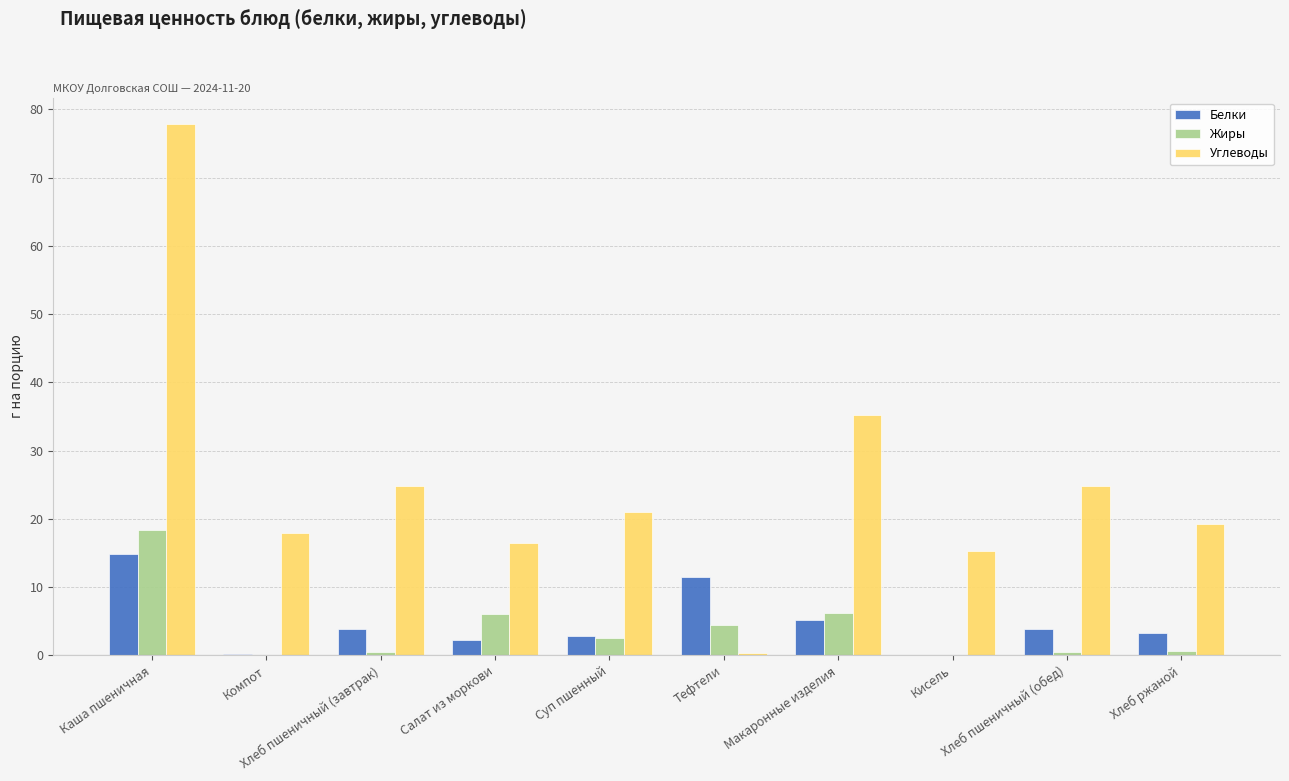

What is the total value across all series at Каша пшеничная?

111.0